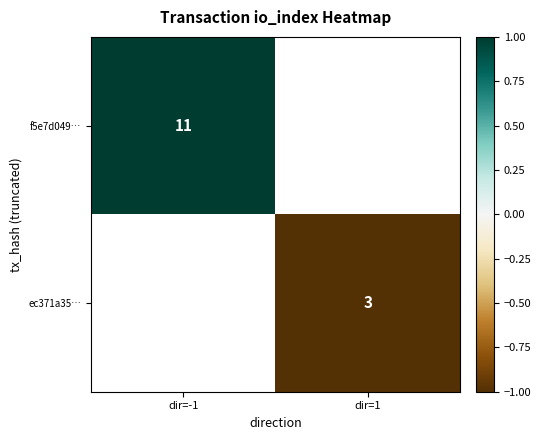

Is the value of ec371a35… at dir=1 greater than the value of f5e7d049… at dir=-1?

No